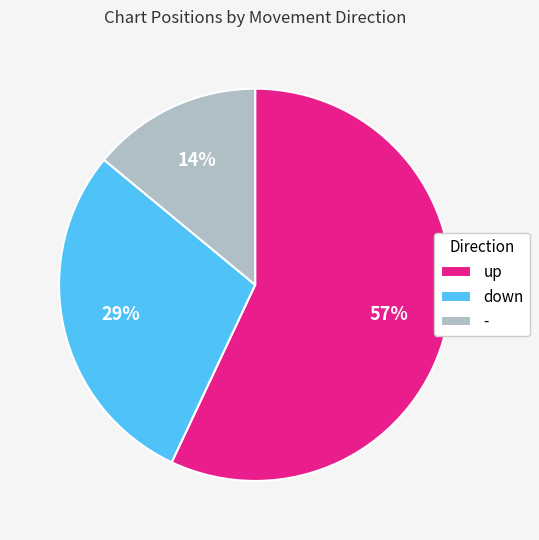

Count the number of slices in the pie.

3